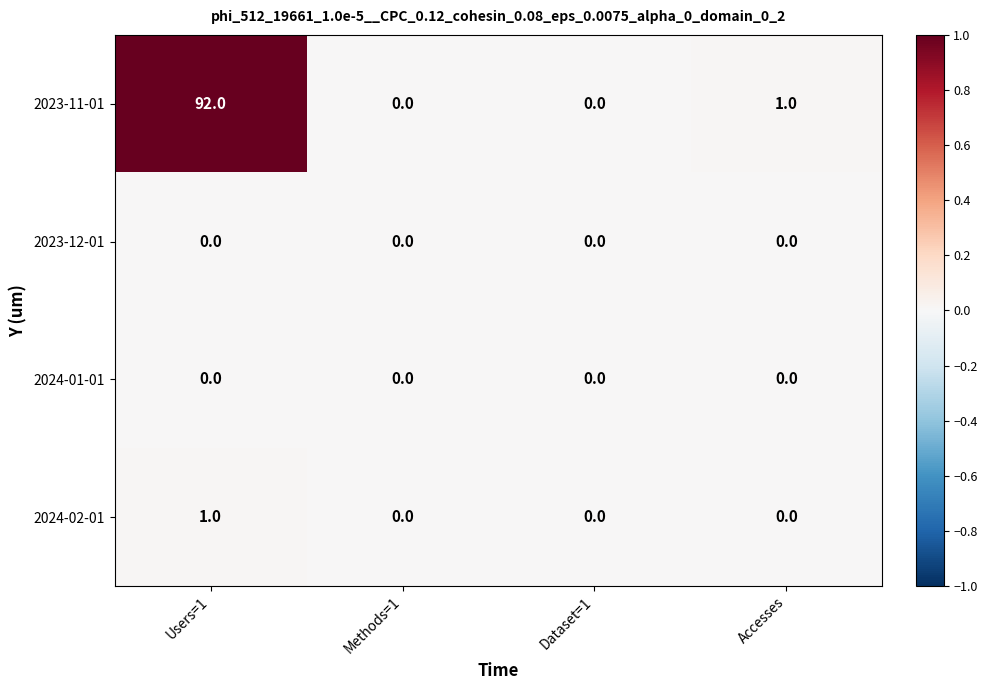

At which category is the sum across all series the highest?

Users=1